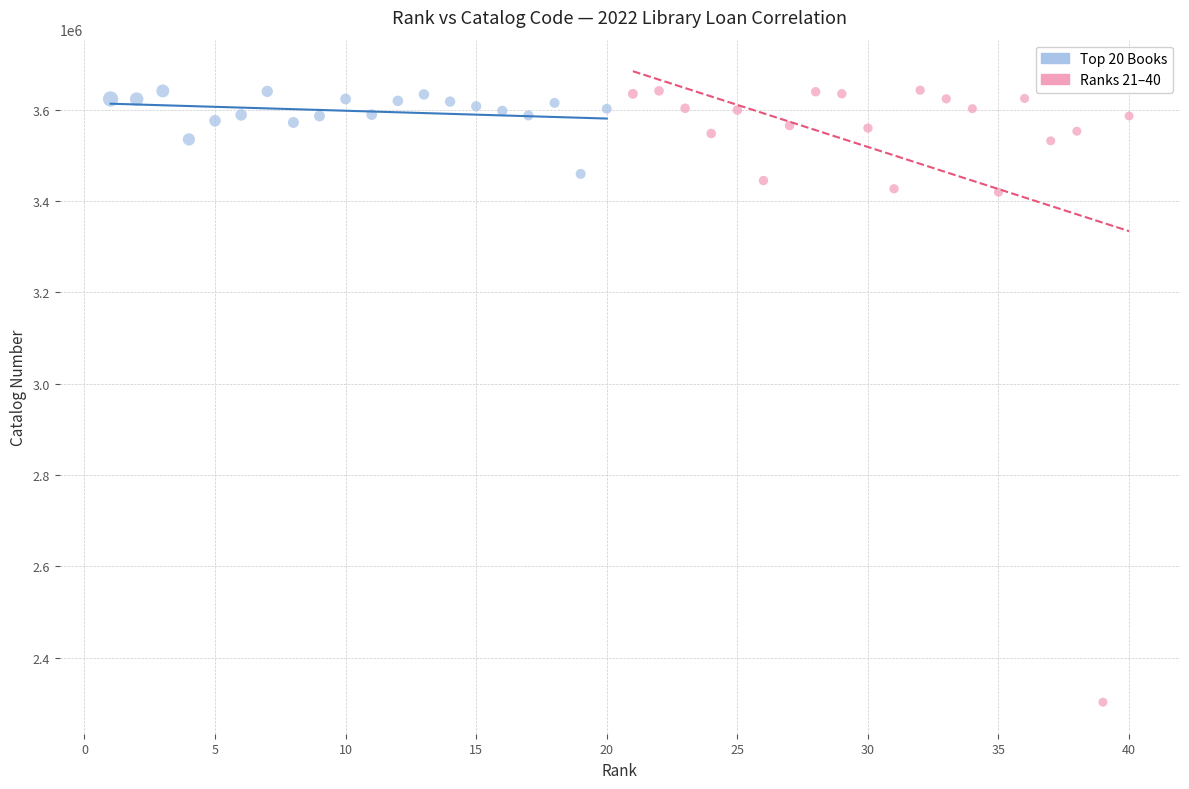

Which series reaches the minimum Y coordinate?

Ranks 21–40